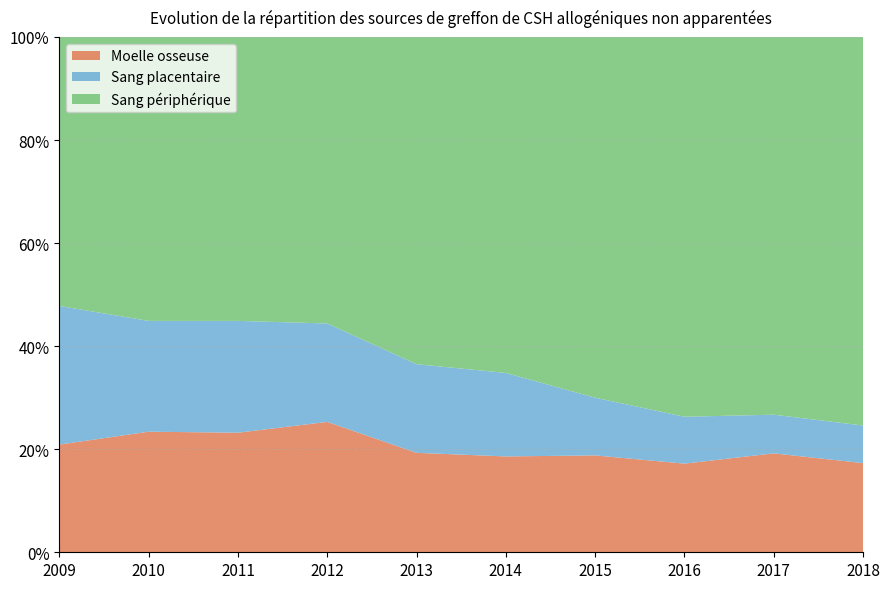

Reading left to right, what are all the values shown in this chart?

Moelle osseuse: 0.2	0.2	0.2	0.3	0.2	0.2	0.2	0.2	0.2	0.2
Sang placentaire: 0.3	0.2	0.2	0.2	0.2	0.2	0.1	0.1	0.1	0.1
Sang périphérique: 0.5	0.6	0.6	0.6	0.6	0.7	0.7	0.7	0.7	0.8